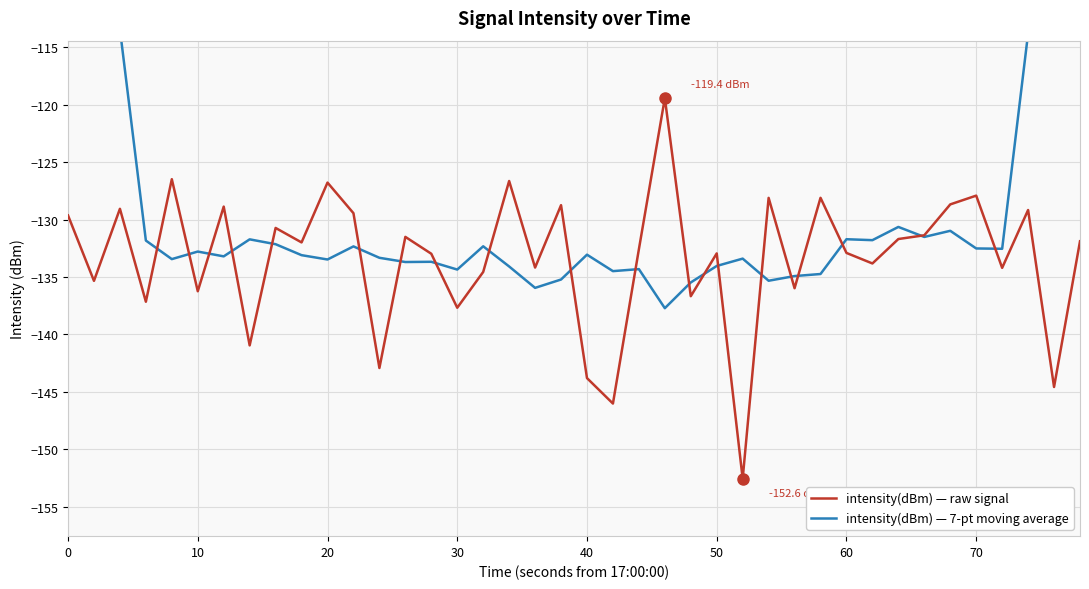

Is this an area chart (filled region under the line)?

No